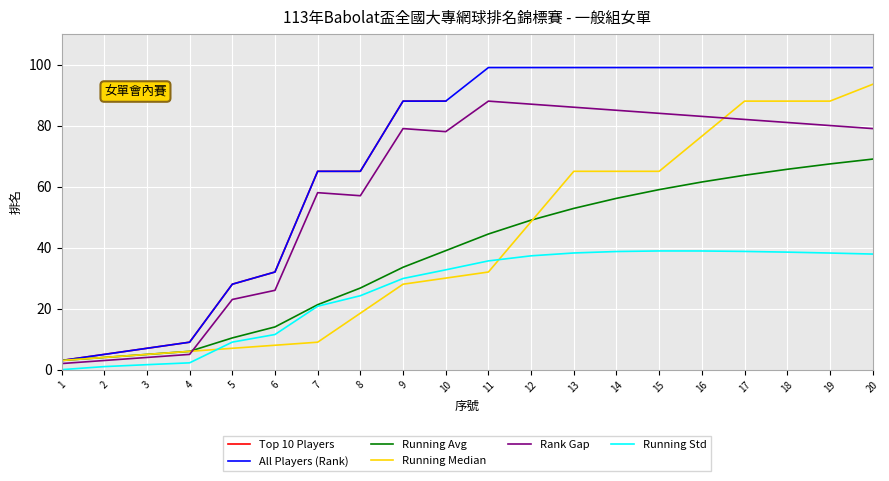

What is the difference between the maximum and minimum values?

85